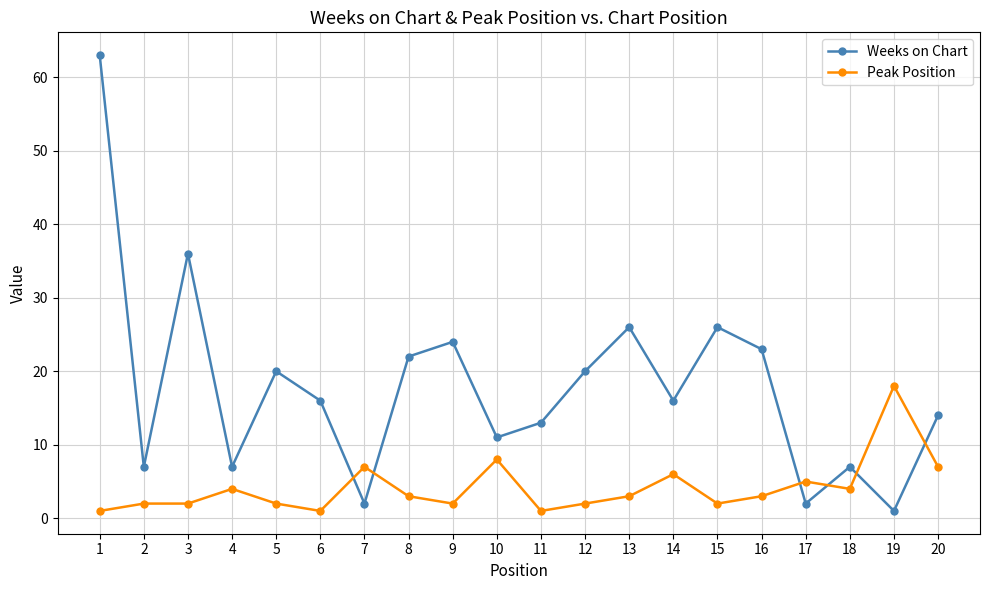

Does the chart have visible grid lines?

Yes